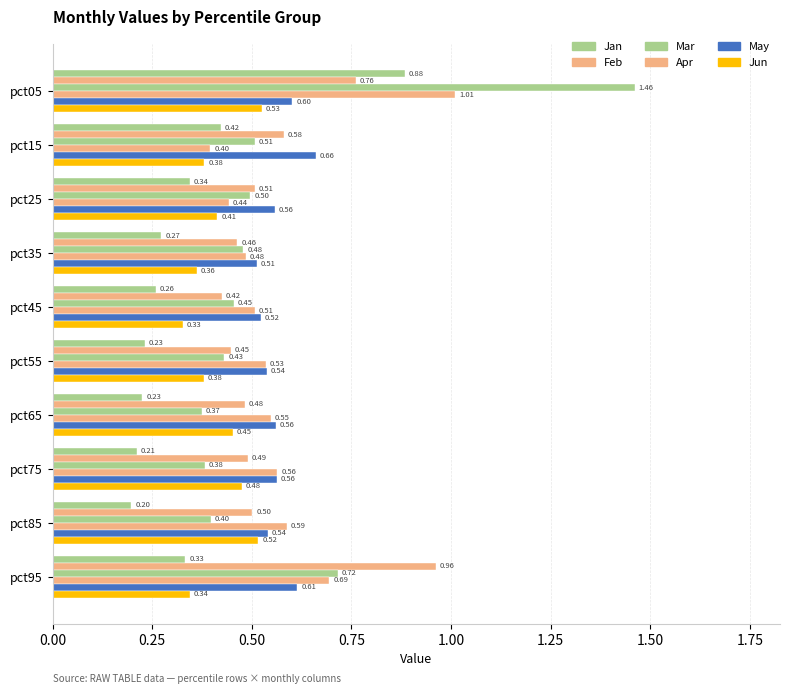

At how many categories does at least one series exceed 0?

10